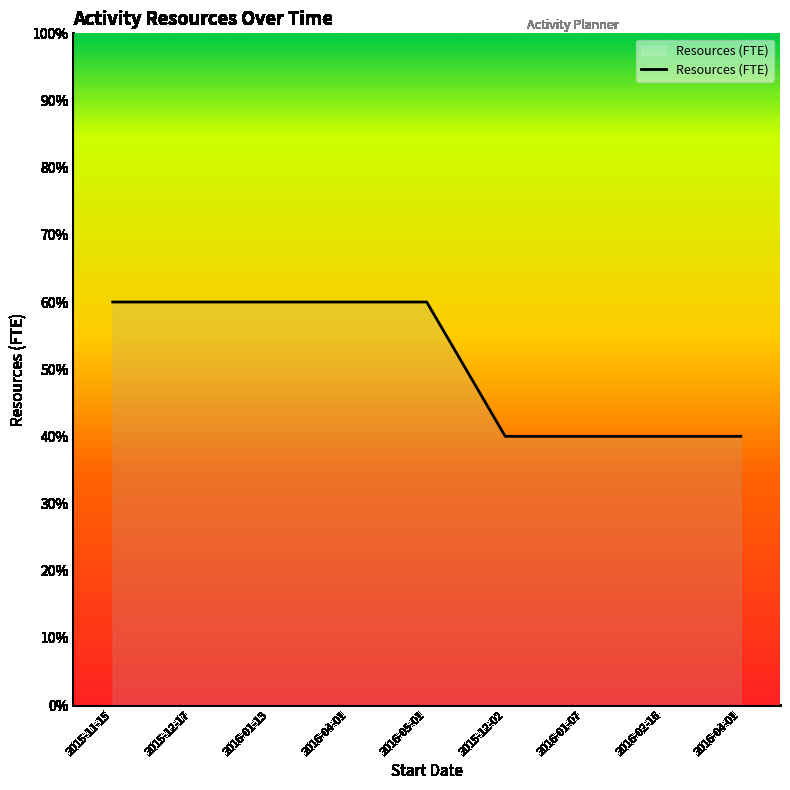

What is the change in value from 2015-12-17 to 2016-02-16?

-0.2